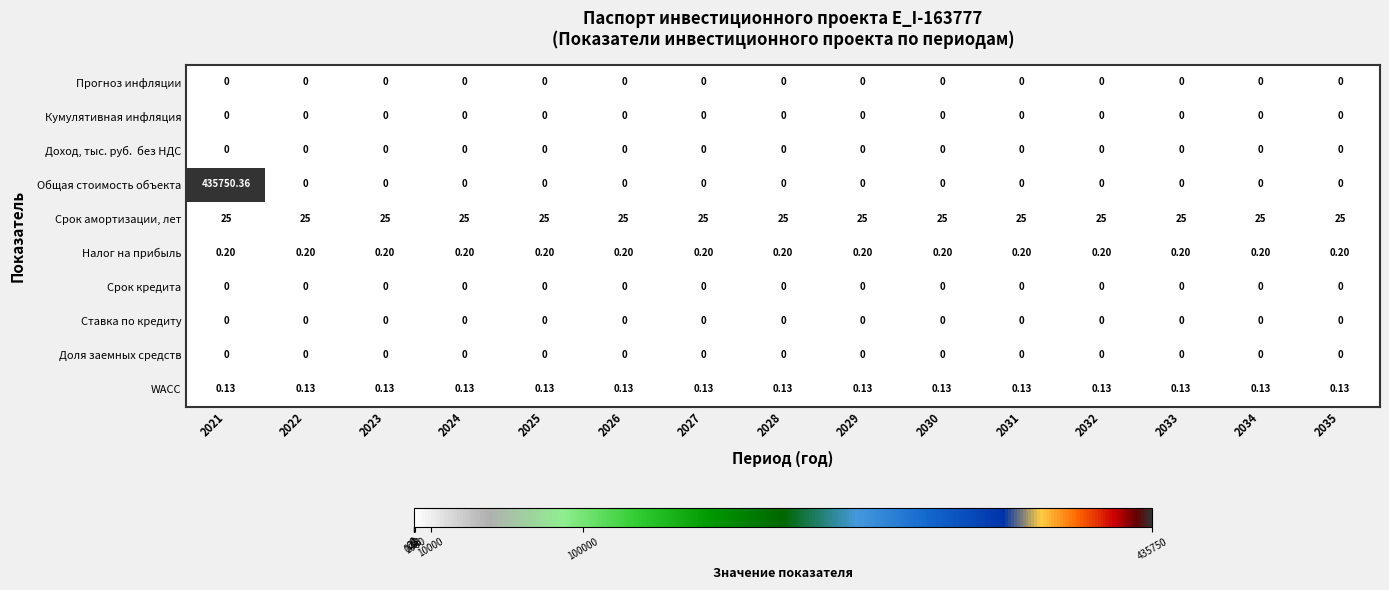

Which series has the widest spread of values?

Общая стоимость объекта